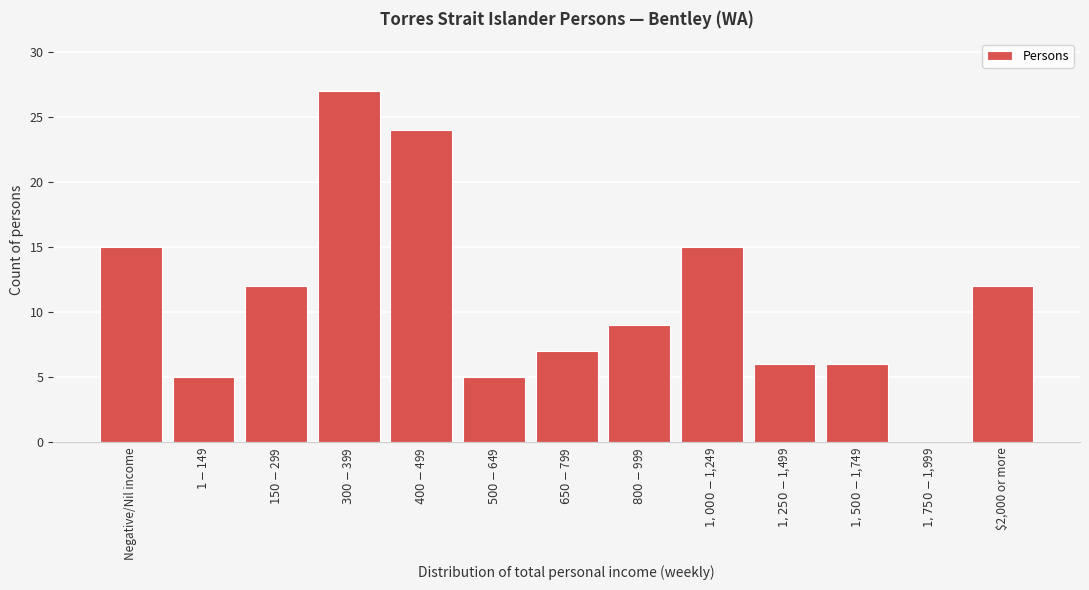

What is the sum of all values?

143